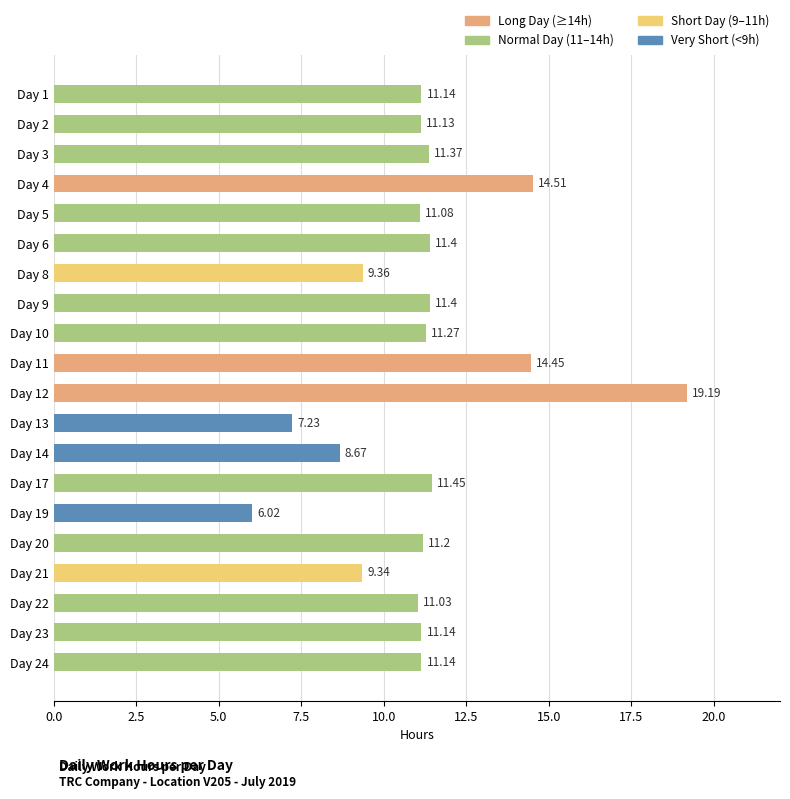

What is the change in value from Day 10 to Day 11?

+3.2